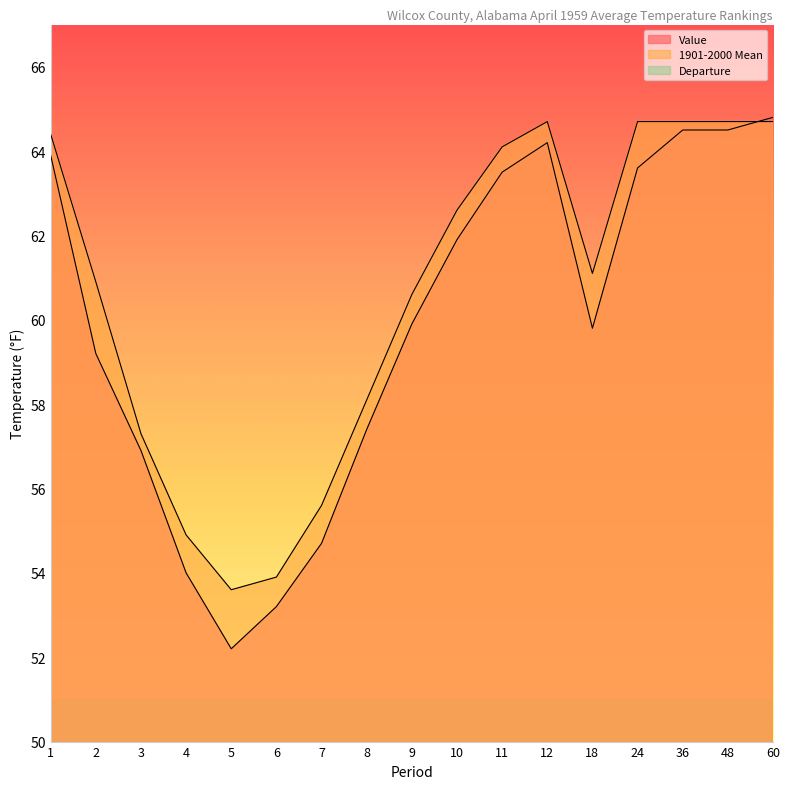

Reading left to right, what are all the values shown in this chart?

Value: 63.9	59.2	56.9	54.0	52.2	53.2	54.7	57.4	59.9	61.9	63.5	64.2	59.8	63.6	64.5	64.5	64.8
1901-2000 Mean: 64.4	60.9	57.3	54.9	53.6	53.9	55.6	58.1	60.6	62.6	64.1	64.7	61.1	64.7	64.7	64.7	64.7
Departure: -0.5	-1.7	-0.4	-0.9	-1.4	-0.7	-0.9	-0.7	-0.7	-0.7	-0.6	-0.5	-1.3	-1.1	-0.2	-0.2	0.1